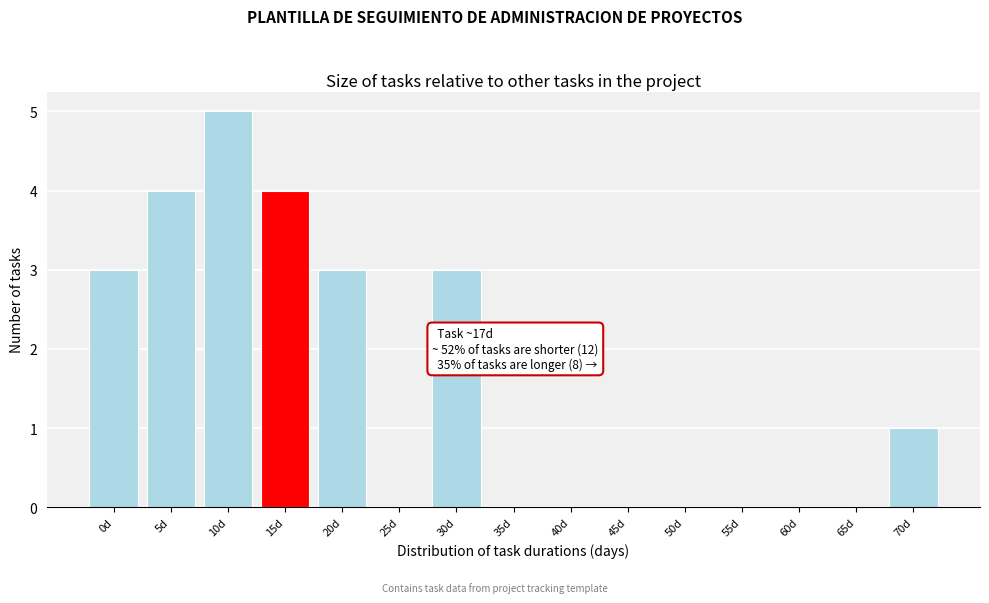

Reading left to right, list all the values displayed in this chart.

0d=3	5d=4	10d=5	15d=4	20d=3	25d=0	30d=3	35d=0	40d=0	45d=0	50d=0	55d=0	60d=0	65d=0	70d=1